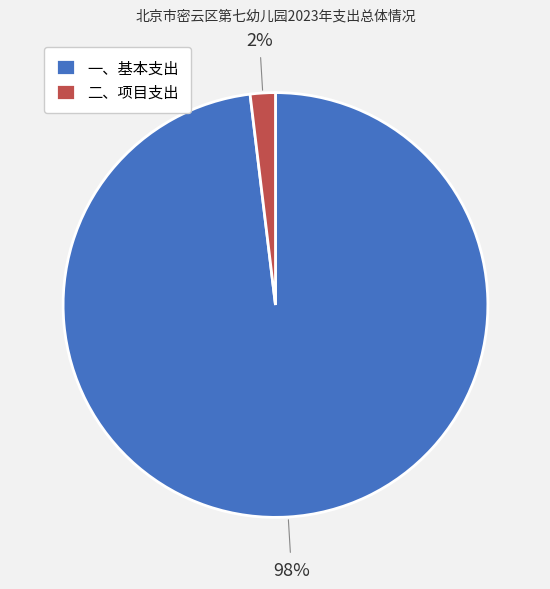

Is the sum of 二、项目支出 and 一、基本支出 greater than half?

Yes